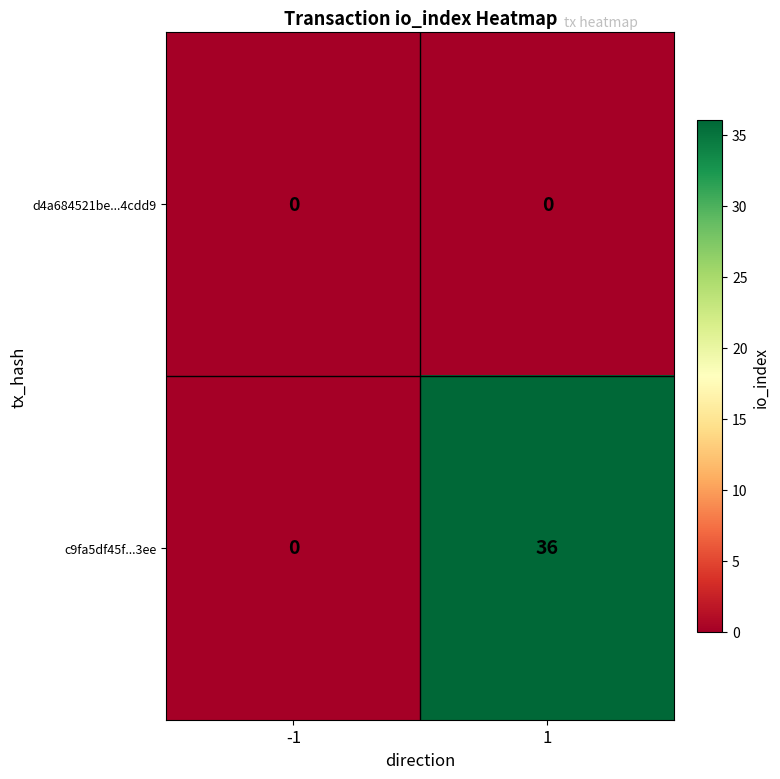

What is the difference between the highest and lowest values at 1?

36